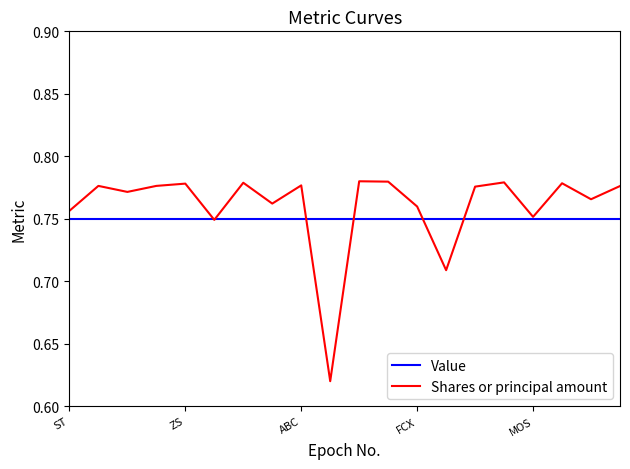

List the series in order of their overall mean, lowest first.

Value, Shares or principal amount